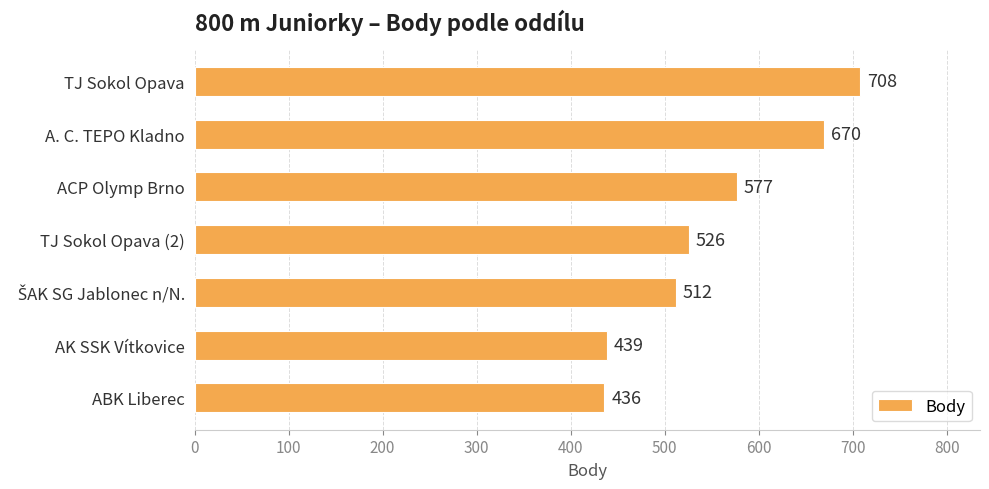

What is the difference between the maximum and minimum values?

272